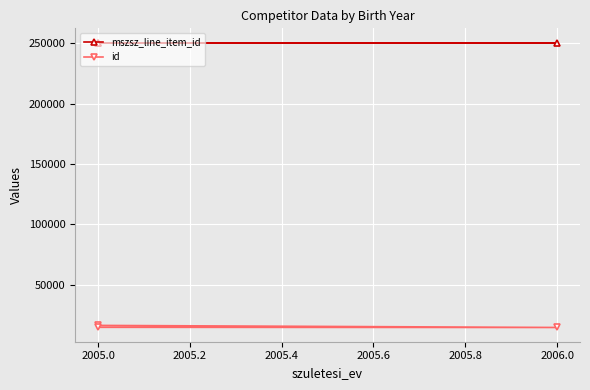

True or false: mszsz_line_item_id has a value of 250653 at 2006.0.

True